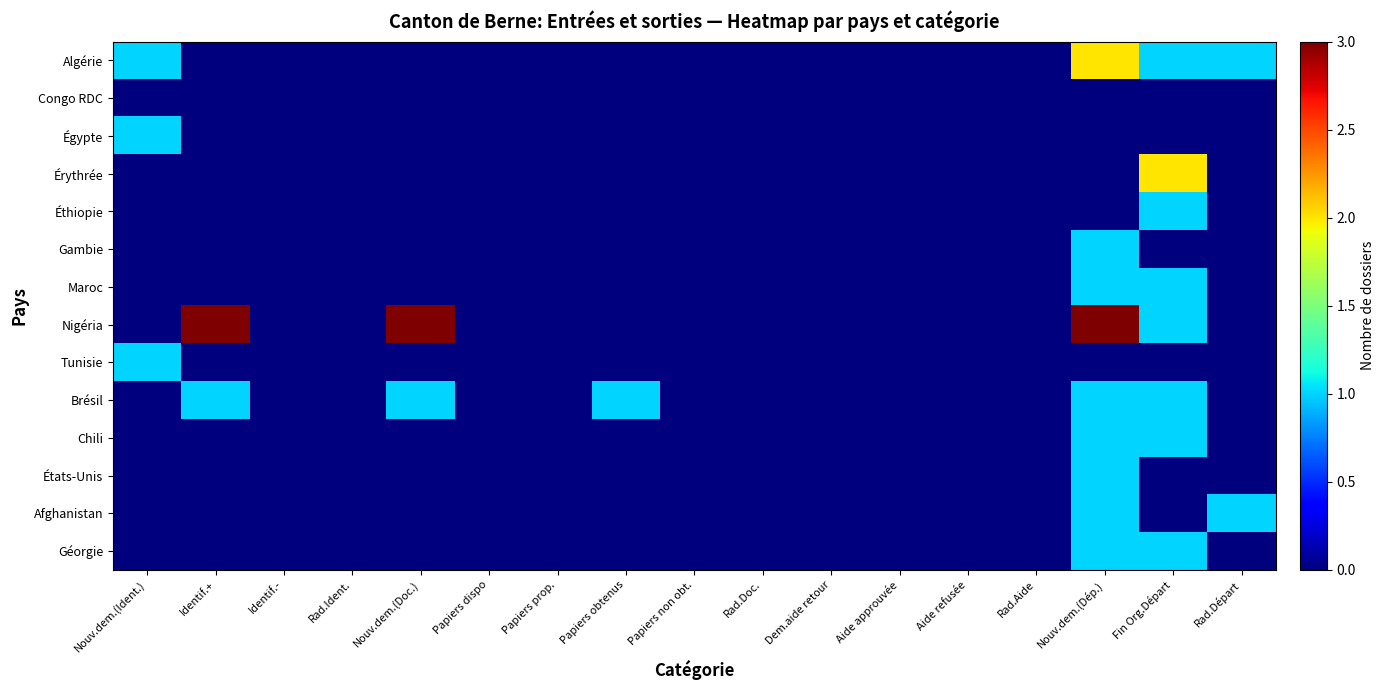

Reading left to right, extract all data points from this chart.

Algérie: Nouv.dem.(Ident.)=1	Identif.+=0	Identif.-=0	Rad.Ident.=0	Nouv.dem.(Doc.)=0	Papiers dispo=0	Papiers prop.=0	Papiers obtenus=0	Papiers non obt.=0	Rad.Doc.=0	Dem.aide retour=0	Aide approuvée=0	Aide refusée=0	Rad.Aide=0	Nouv.dem.(Dép.)=2	Fin Org.Départ=1	Rad.Départ=1
Congo RDC: Nouv.dem.(Ident.)=0	Identif.+=0	Identif.-=0	Rad.Ident.=0	Nouv.dem.(Doc.)=0	Papiers dispo=0	Papiers prop.=0	Papiers obtenus=0	Papiers non obt.=0	Rad.Doc.=0	Dem.aide retour=0	Aide approuvée=0	Aide refusée=0	Rad.Aide=0	Nouv.dem.(Dép.)=0	Fin Org.Départ=0	Rad.Départ=0
Égypte: Nouv.dem.(Ident.)=1	Identif.+=0	Identif.-=0	Rad.Ident.=0	Nouv.dem.(Doc.)=0	Papiers dispo=0	Papiers prop.=0	Papiers obtenus=0	Papiers non obt.=0	Rad.Doc.=0	Dem.aide retour=0	Aide approuvée=0	Aide refusée=0	Rad.Aide=0	Nouv.dem.(Dép.)=0	Fin Org.Départ=0	Rad.Départ=0
Érythrée: Nouv.dem.(Ident.)=0	Identif.+=0	Identif.-=0	Rad.Ident.=0	Nouv.dem.(Doc.)=0	Papiers dispo=0	Papiers prop.=0	Papiers obtenus=0	Papiers non obt.=0	Rad.Doc.=0	Dem.aide retour=0	Aide approuvée=0	Aide refusée=0	Rad.Aide=0	Nouv.dem.(Dép.)=0	Fin Org.Départ=2	Rad.Départ=0
Éthiopie: Nouv.dem.(Ident.)=0	Identif.+=0	Identif.-=0	Rad.Ident.=0	Nouv.dem.(Doc.)=0	Papiers dispo=0	Papiers prop.=0	Papiers obtenus=0	Papiers non obt.=0	Rad.Doc.=0	Dem.aide retour=0	Aide approuvée=0	Aide refusée=0	Rad.Aide=0	Nouv.dem.(Dép.)=0	Fin Org.Départ=1	Rad.Départ=0
Gambie: Nouv.dem.(Ident.)=0	Identif.+=0	Identif.-=0	Rad.Ident.=0	Nouv.dem.(Doc.)=0	Papiers dispo=0	Papiers prop.=0	Papiers obtenus=0	Papiers non obt.=0	Rad.Doc.=0	Dem.aide retour=0	Aide approuvée=0	Aide refusée=0	Rad.Aide=0	Nouv.dem.(Dép.)=1	Fin Org.Départ=0	Rad.Départ=0
Maroc: Nouv.dem.(Ident.)=0	Identif.+=0	Identif.-=0	Rad.Ident.=0	Nouv.dem.(Doc.)=0	Papiers dispo=0	Papiers prop.=0	Papiers obtenus=0	Papiers non obt.=0	Rad.Doc.=0	Dem.aide retour=0	Aide approuvée=0	Aide refusée=0	Rad.Aide=0	Nouv.dem.(Dép.)=1	Fin Org.Départ=1	Rad.Départ=0
Nigéria: Nouv.dem.(Ident.)=0	Identif.+=3	Identif.-=0	Rad.Ident.=0	Nouv.dem.(Doc.)=3	Papiers dispo=0	Papiers prop.=0	Papiers obtenus=0	Papiers non obt.=0	Rad.Doc.=0	Dem.aide retour=0	Aide approuvée=0	Aide refusée=0	Rad.Aide=0	Nouv.dem.(Dép.)=3	Fin Org.Départ=1	Rad.Départ=0
Tunisie: Nouv.dem.(Ident.)=1	Identif.+=0	Identif.-=0	Rad.Ident.=0	Nouv.dem.(Doc.)=0	Papiers dispo=0	Papiers prop.=0	Papiers obtenus=0	Papiers non obt.=0	Rad.Doc.=0	Dem.aide retour=0	Aide approuvée=0	Aide refusée=0	Rad.Aide=0	Nouv.dem.(Dép.)=0	Fin Org.Départ=0	Rad.Départ=0
Brésil: Nouv.dem.(Ident.)=0	Identif.+=1	Identif.-=0	Rad.Ident.=0	Nouv.dem.(Doc.)=1	Papiers dispo=0	Papiers prop.=0	Papiers obtenus=1	Papiers non obt.=0	Rad.Doc.=0	Dem.aide retour=0	Aide approuvée=0	Aide refusée=0	Rad.Aide=0	Nouv.dem.(Dép.)=1	Fin Org.Départ=1	Rad.Départ=0
Chili: Nouv.dem.(Ident.)=0	Identif.+=0	Identif.-=0	Rad.Ident.=0	Nouv.dem.(Doc.)=0	Papiers dispo=0	Papiers prop.=0	Papiers obtenus=0	Papiers non obt.=0	Rad.Doc.=0	Dem.aide retour=0	Aide approuvée=0	Aide refusée=0	Rad.Aide=0	Nouv.dem.(Dép.)=1	Fin Org.Départ=1	Rad.Départ=0
États-Unis: Nouv.dem.(Ident.)=0	Identif.+=0	Identif.-=0	Rad.Ident.=0	Nouv.dem.(Doc.)=0	Papiers dispo=0	Papiers prop.=0	Papiers obtenus=0	Papiers non obt.=0	Rad.Doc.=0	Dem.aide retour=0	Aide approuvée=0	Aide refusée=0	Rad.Aide=0	Nouv.dem.(Dép.)=1	Fin Org.Départ=0	Rad.Départ=0
Afghanistan: Nouv.dem.(Ident.)=0	Identif.+=0	Identif.-=0	Rad.Ident.=0	Nouv.dem.(Doc.)=0	Papiers dispo=0	Papiers prop.=0	Papiers obtenus=0	Papiers non obt.=0	Rad.Doc.=0	Dem.aide retour=0	Aide approuvée=0	Aide refusée=0	Rad.Aide=0	Nouv.dem.(Dép.)=1	Fin Org.Départ=0	Rad.Départ=1
Géorgie: Nouv.dem.(Ident.)=0	Identif.+=0	Identif.-=0	Rad.Ident.=0	Nouv.dem.(Doc.)=0	Papiers dispo=0	Papiers prop.=0	Papiers obtenus=0	Papiers non obt.=0	Rad.Doc.=0	Dem.aide retour=0	Aide approuvée=0	Aide refusée=0	Rad.Aide=0	Nouv.dem.(Dép.)=1	Fin Org.Départ=1	Rad.Départ=0